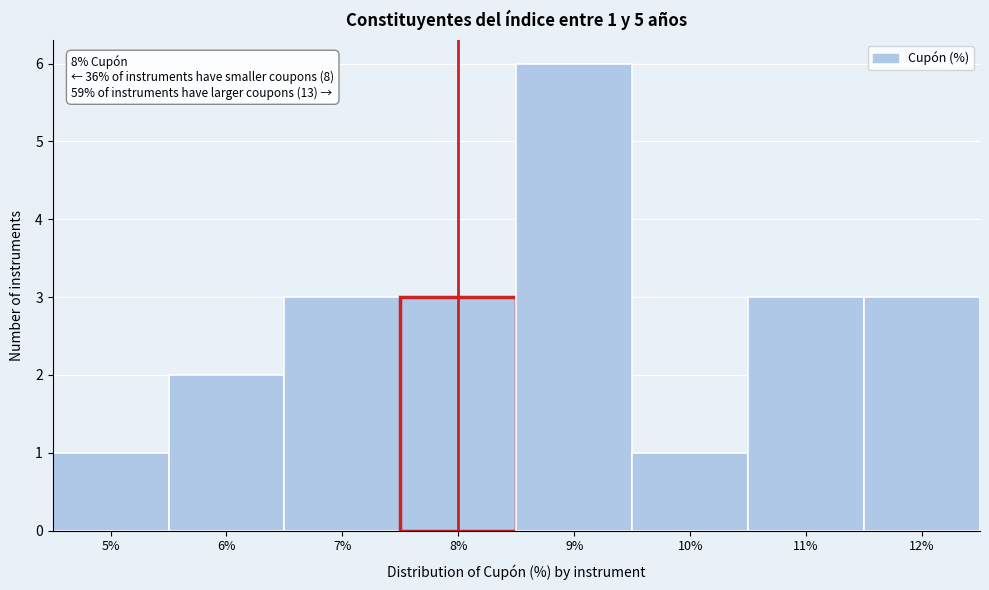

Which range on the x-axis has the tallest bar?

8.5 to 9.5